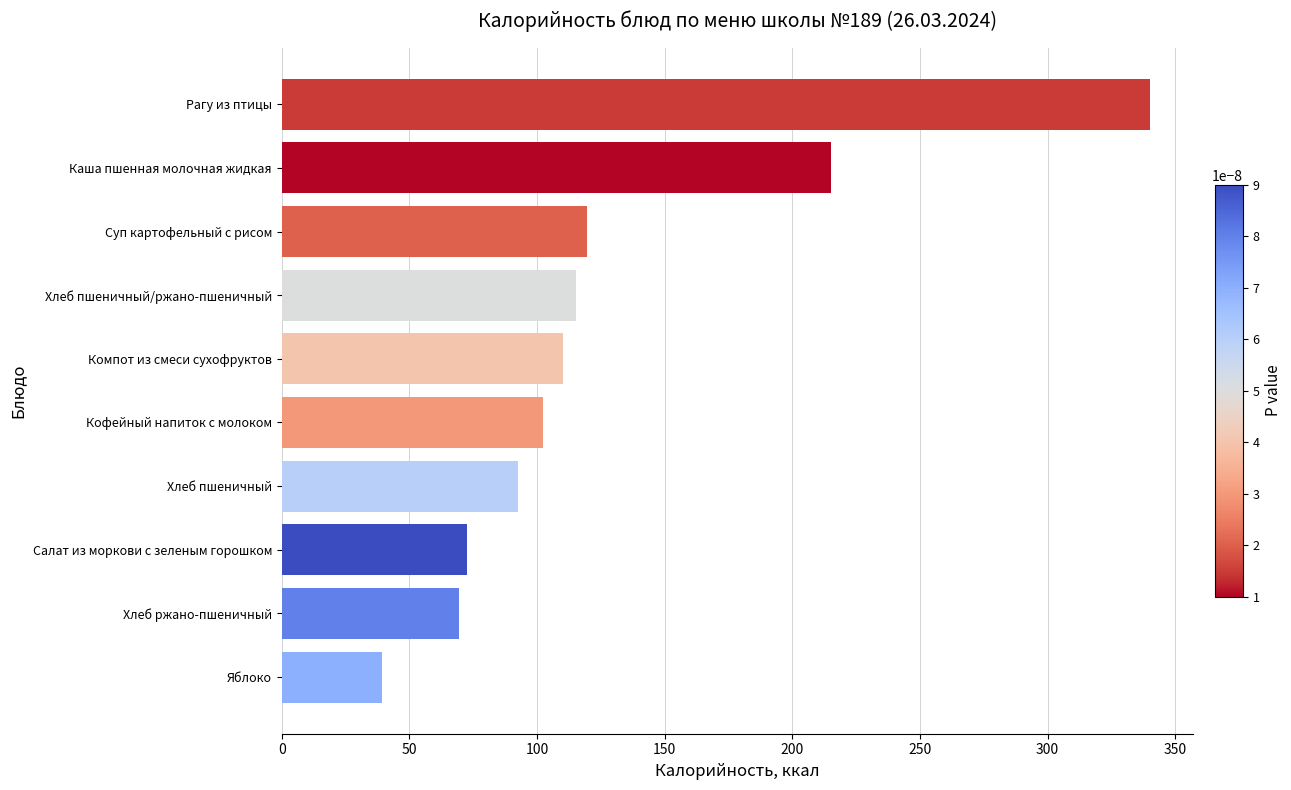

What is the change in value from Компот из смеси сухофруктов to Суп картофельный с рисом?

+9.4